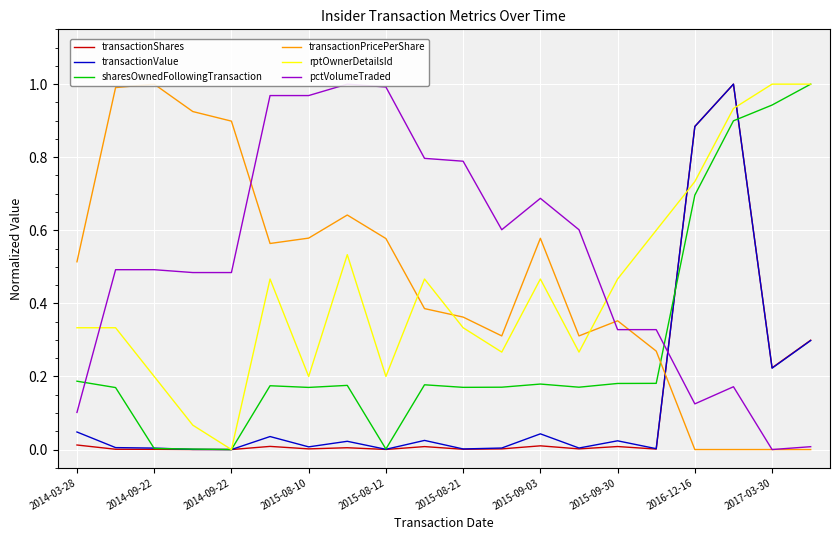

Where is pctVolumeTraded nearest to the value 0?

2017-03-30